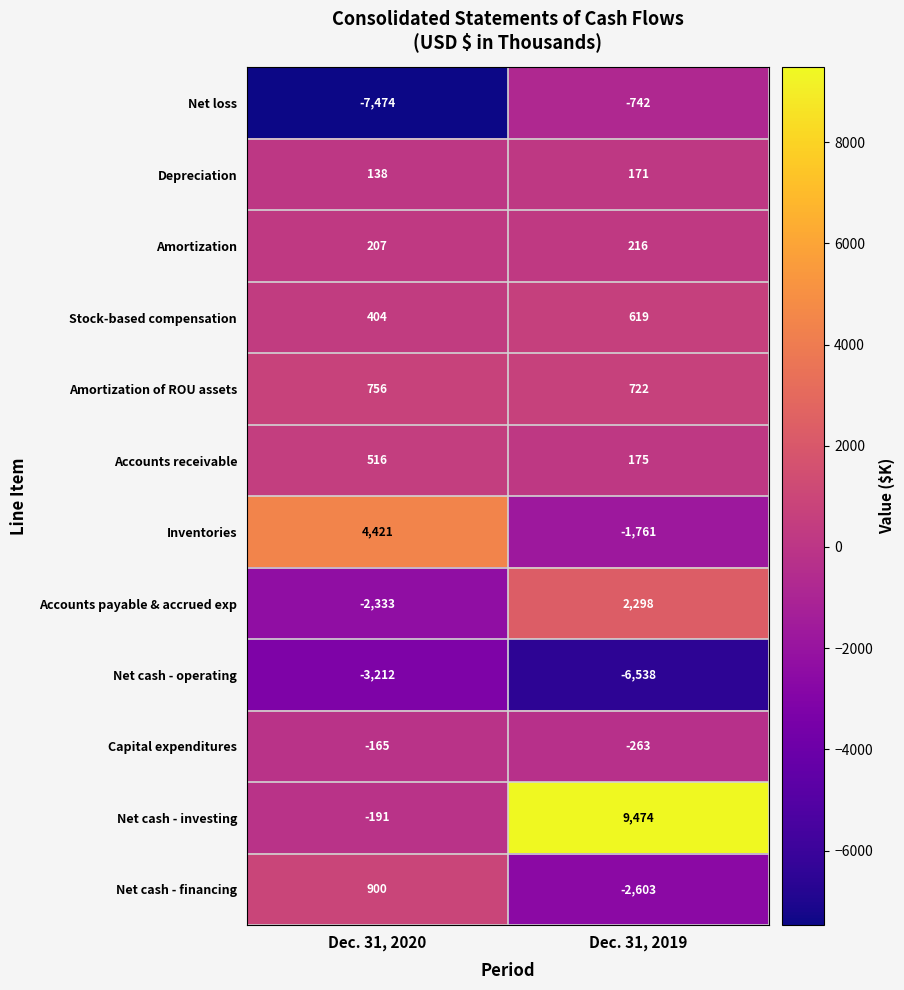

Which series has the largest total across all categories?

Net cash - investing